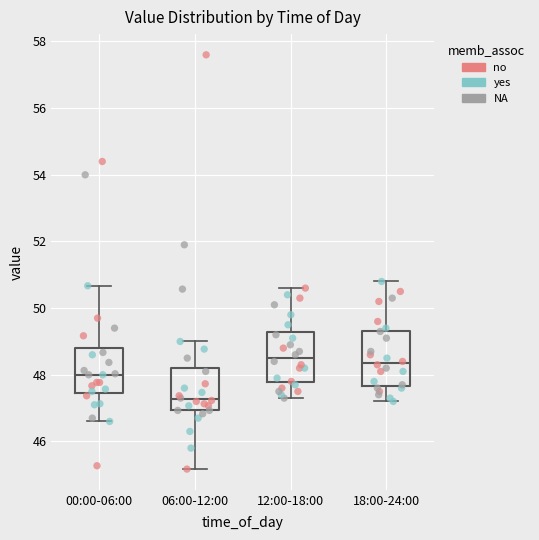

Reading left to right, transcribe this box plot: for each box, give where its median line is, the range the box spans, and where its two whiskers end, as read against the y-axis. The values are not printed on the chart, so give them approximately, as read against the axis.

00:00-06:00: median 48.0, box 47.4 to 48.8, whiskers 46.6 to 50.6
06:00-12:00: median 47.2, box 47.0 to 48.2, whiskers 45.2 to 49.0
12:00-18:00: median 48.6, box 47.8 to 49.2, whiskers 47.4 to 50.6
18:00-24:00: median 48.4, box 47.6 to 49.4, whiskers 47.2 to 50.8